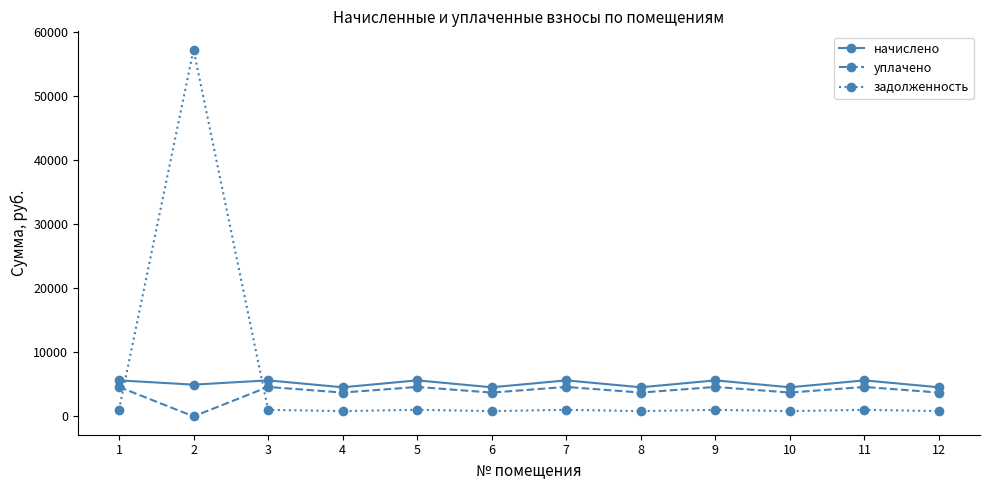

Which series has the widest spread of values?

задолженность